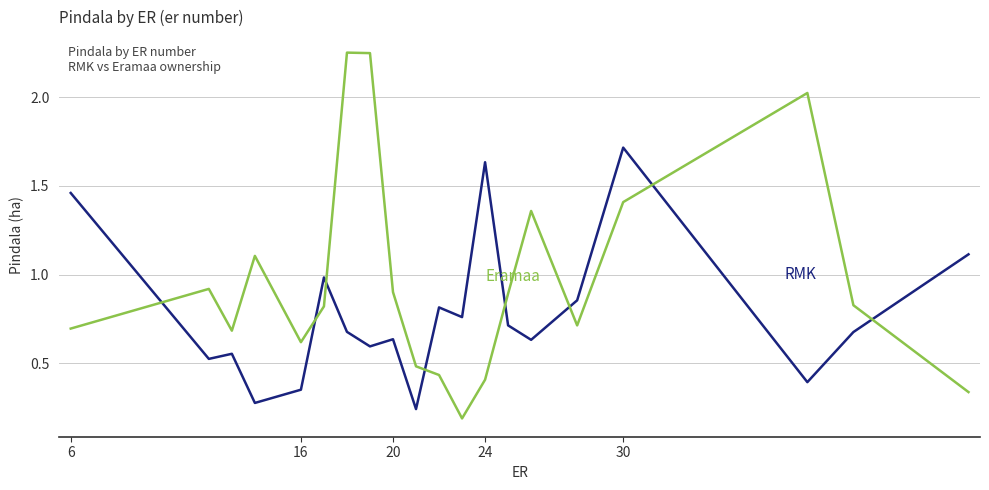

How many lines are shown in the chart?

2